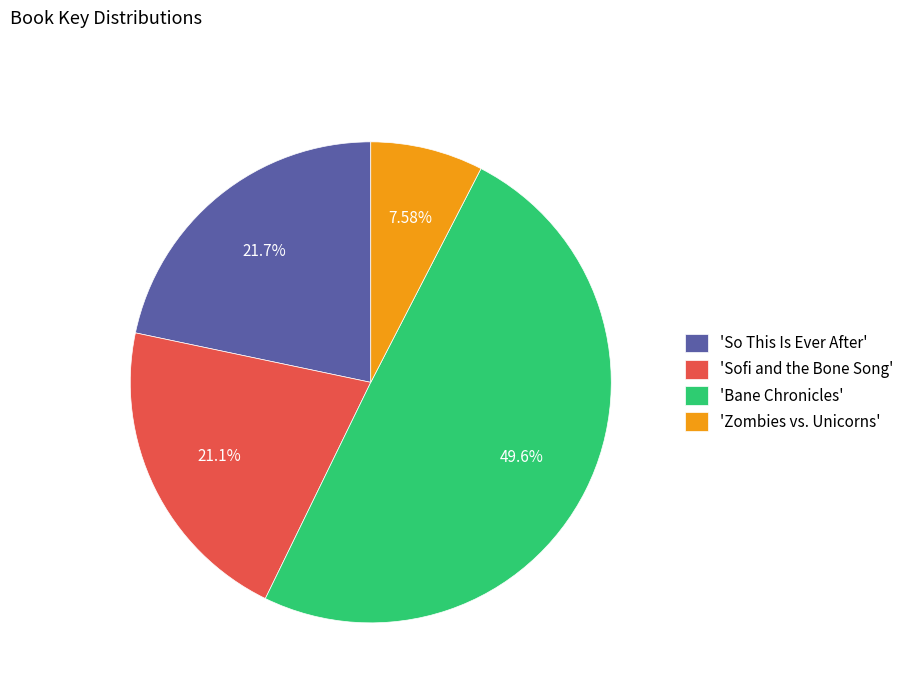

Is 'Zombies vs. Unicorns' the majority of the pie?

No